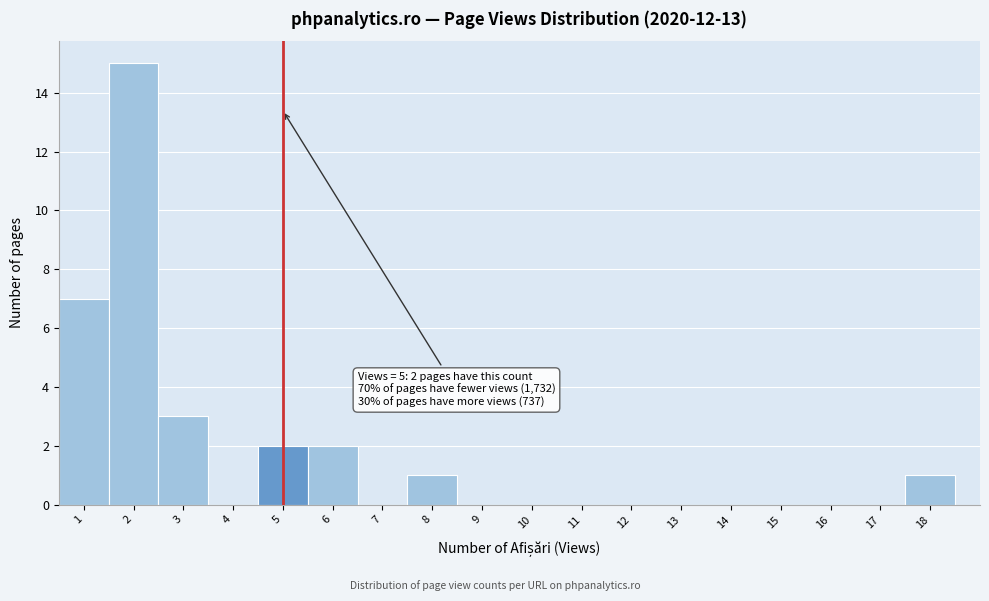

Over which range of the x-axis is the bar tallest?

1.5 to 2.5